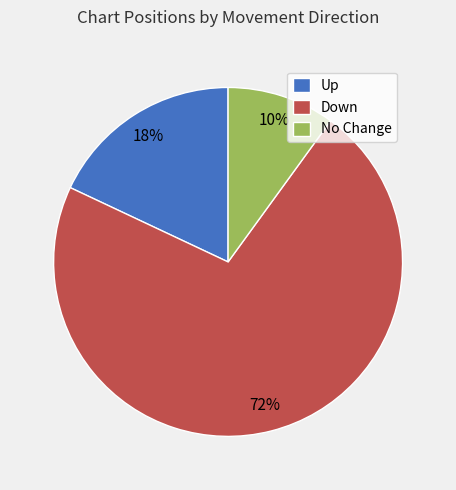

How many slices are in this pie chart?

3